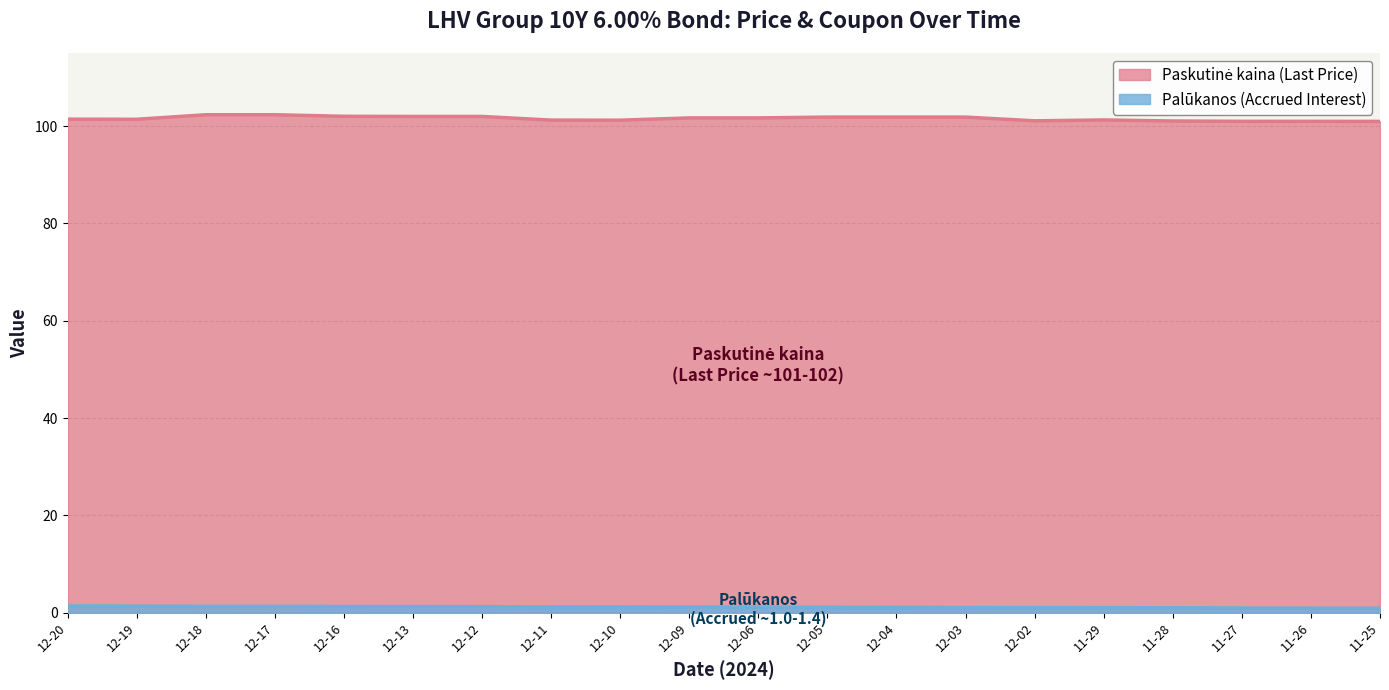

What is the total value across all series at 11-26?

101.9